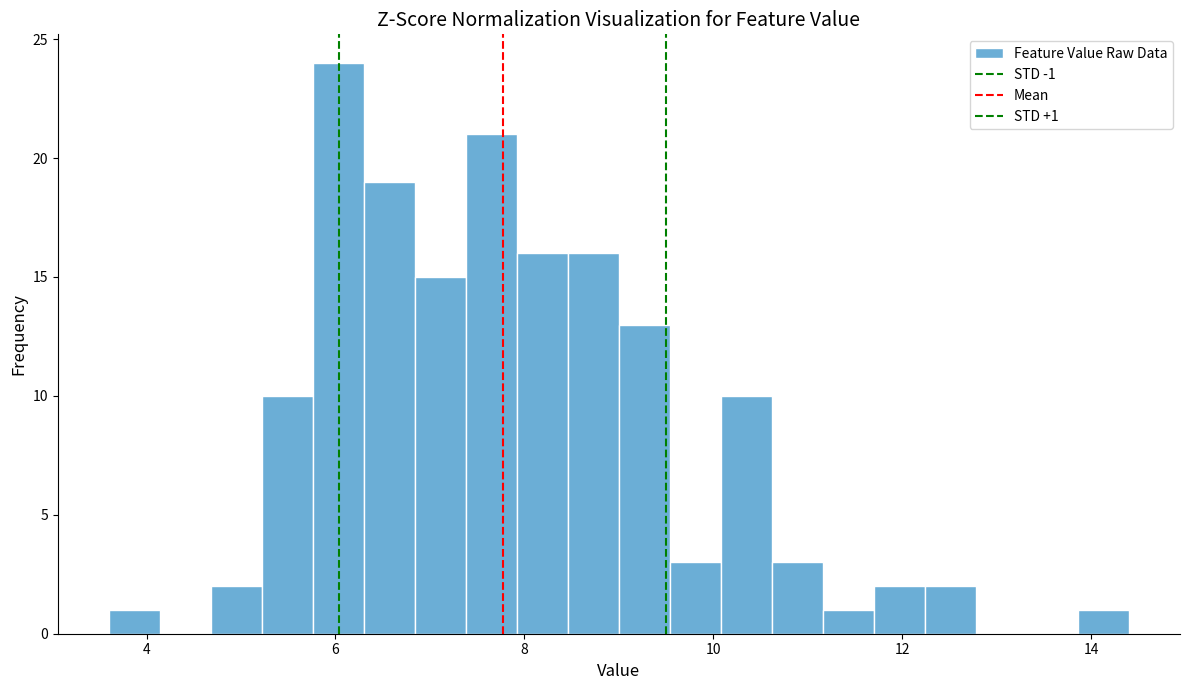

Read against the x-axis, roughly where is the centre of the tallest bar?

6.0